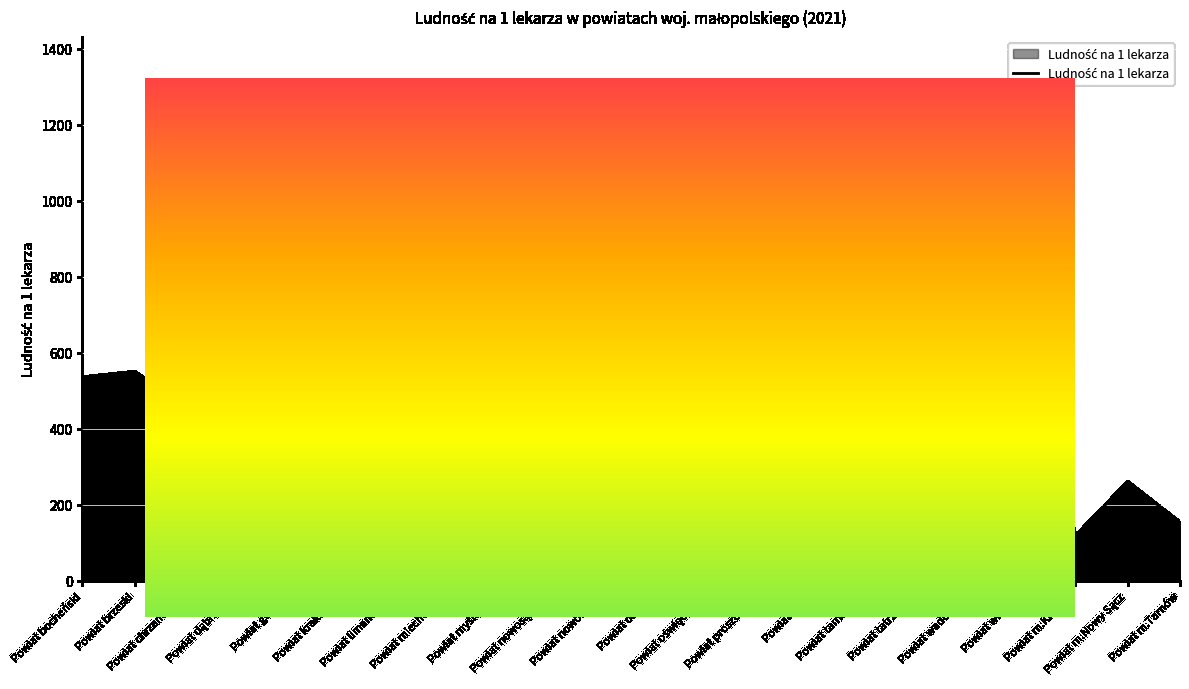

What value does the data have at Powiat olkuski?

488.1